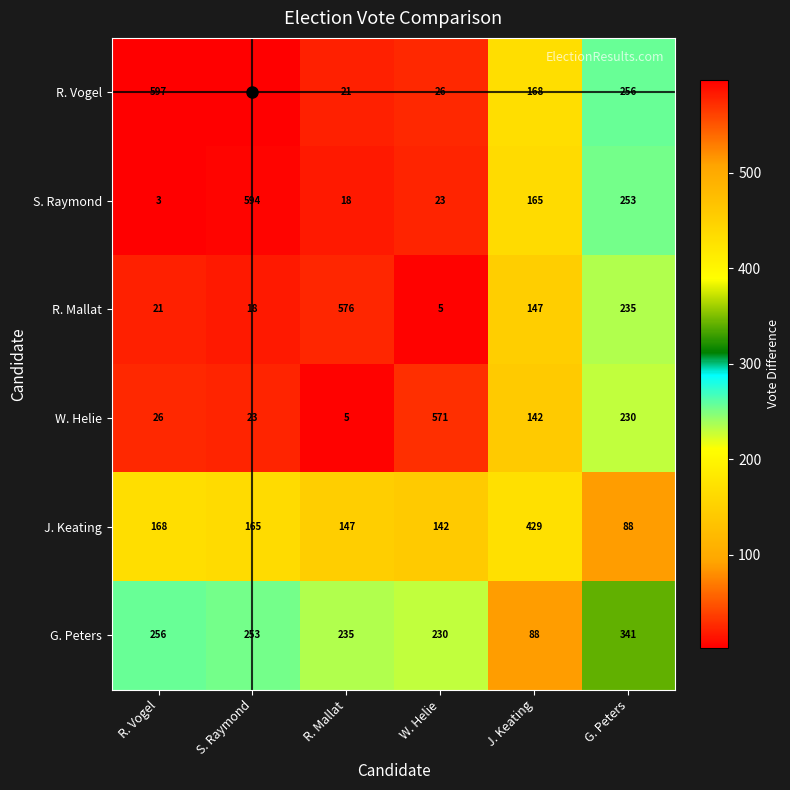

The value of R. Vogel at J. Keating is 168. True or false?

True